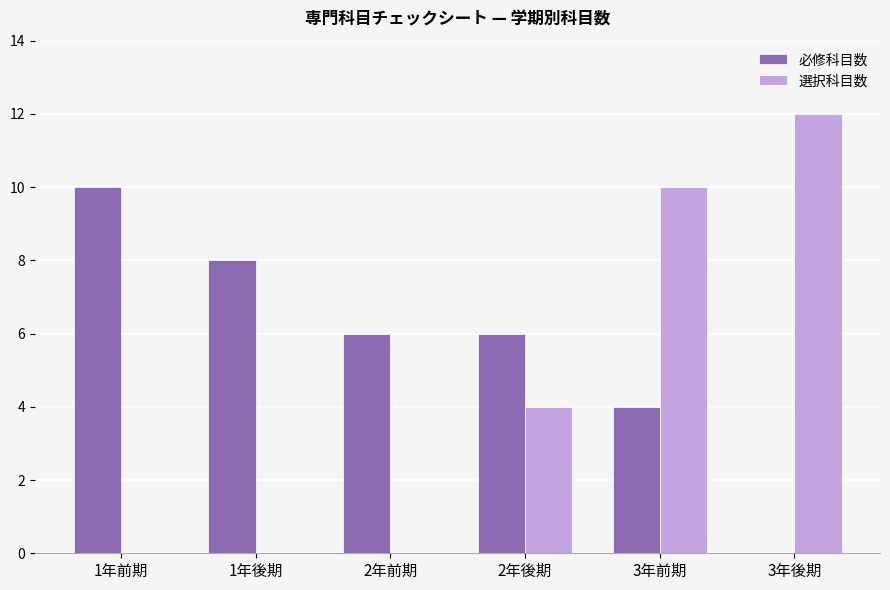

Which series has the largest total across all categories?

必修科目数